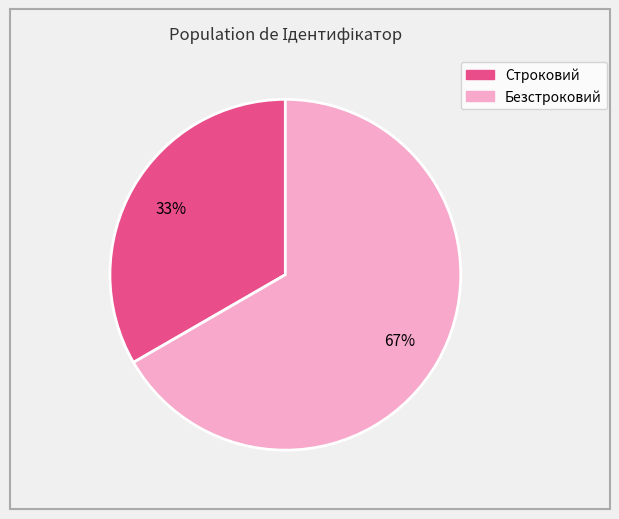

Between Строковий and Безстроковий, which is larger?

Безстроковий